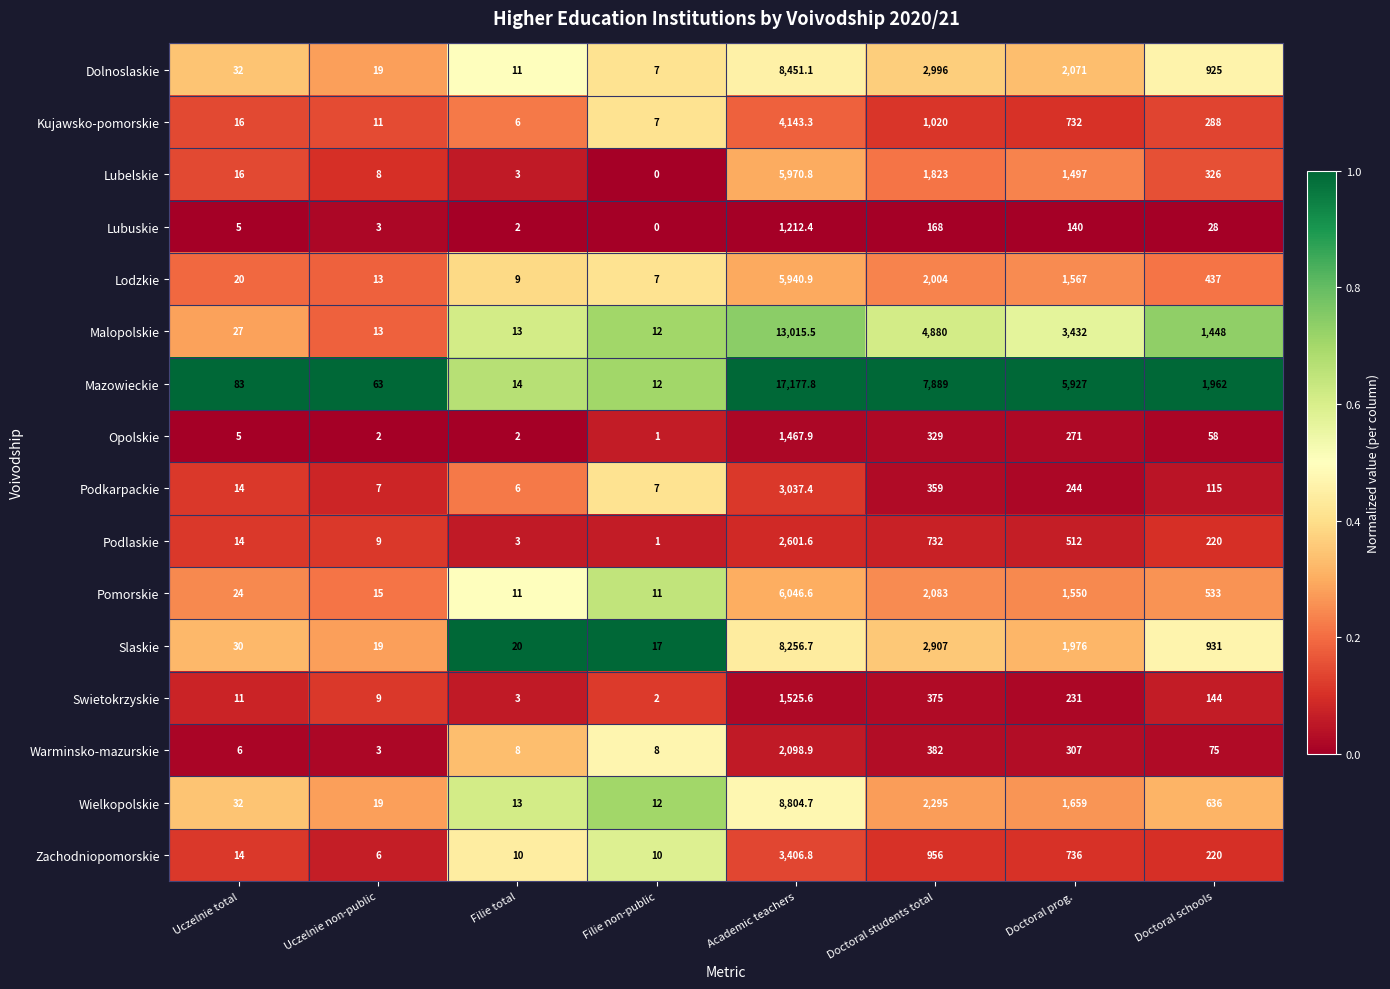

Which series has the widest spread of values?

Mazowieckie